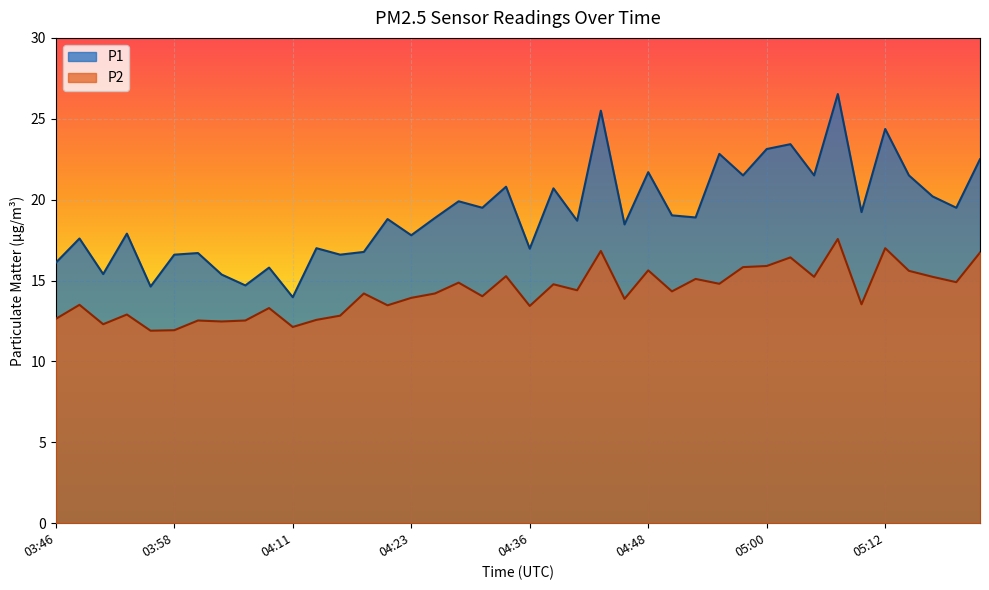

How many data points in P2 are above 14?

22